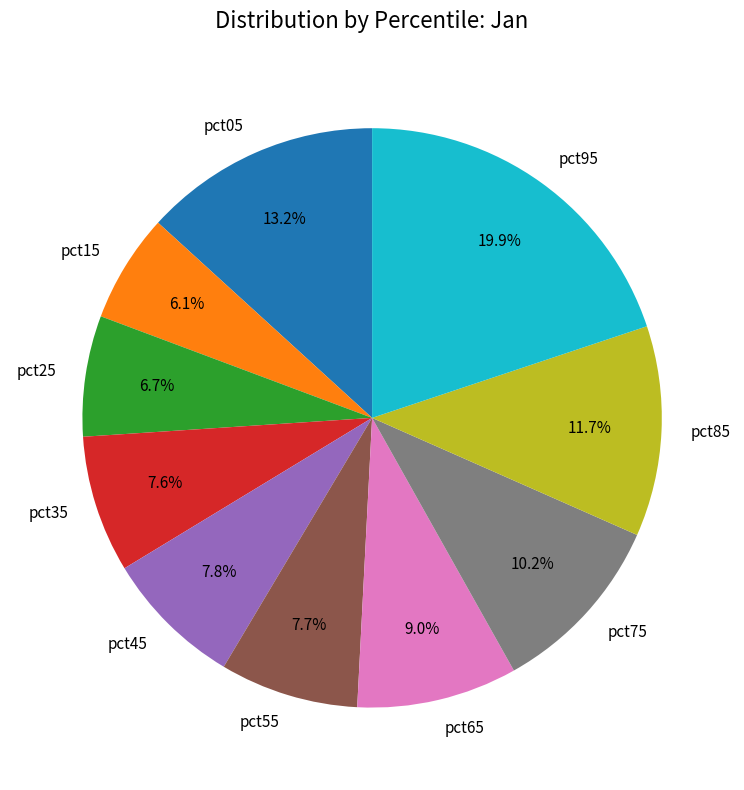

Which slice is the largest?

pct95